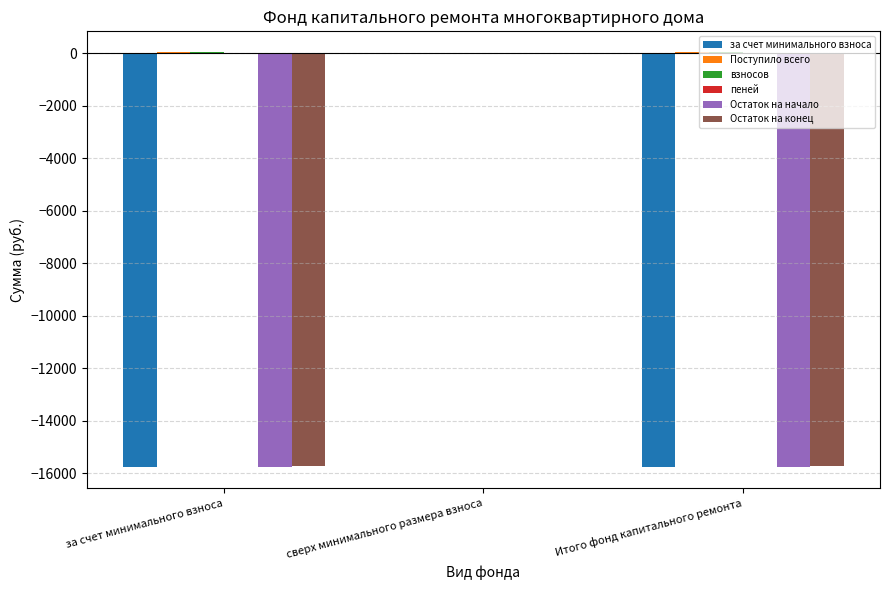

The value of за счет минимального взноса at за счет минимального взноса is -25770.5. True or false?

False